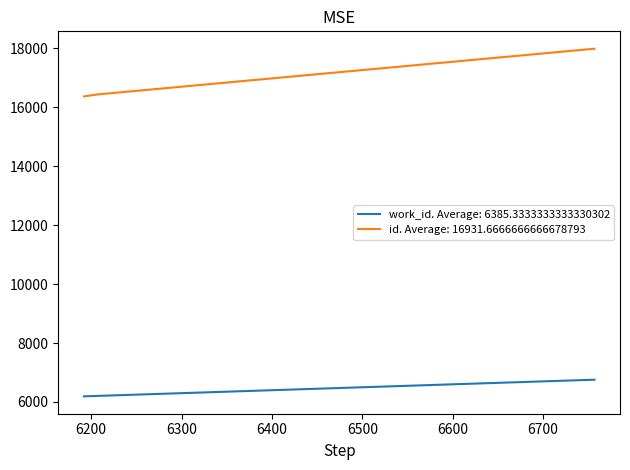

List the series in order of their overall mean, lowest first.

work_id. Average: 6385.3333333333330302, id. Average: 16931.6666666666678793